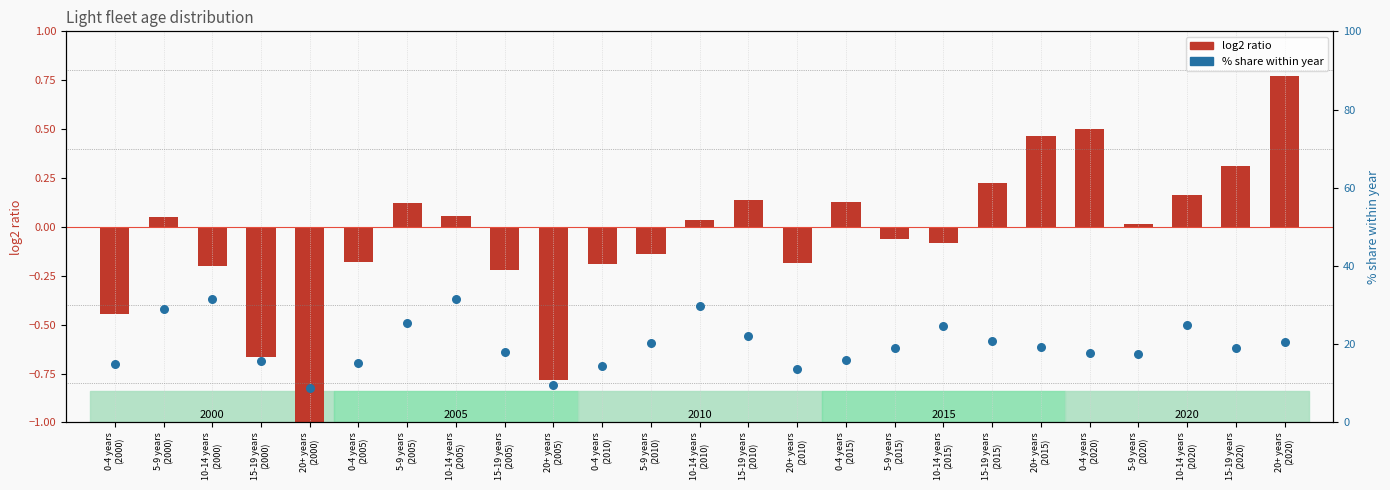

Approximately how many times larger is the value at 0-4 years
(2005) compared to 5-9 years
(2020)?

0.9